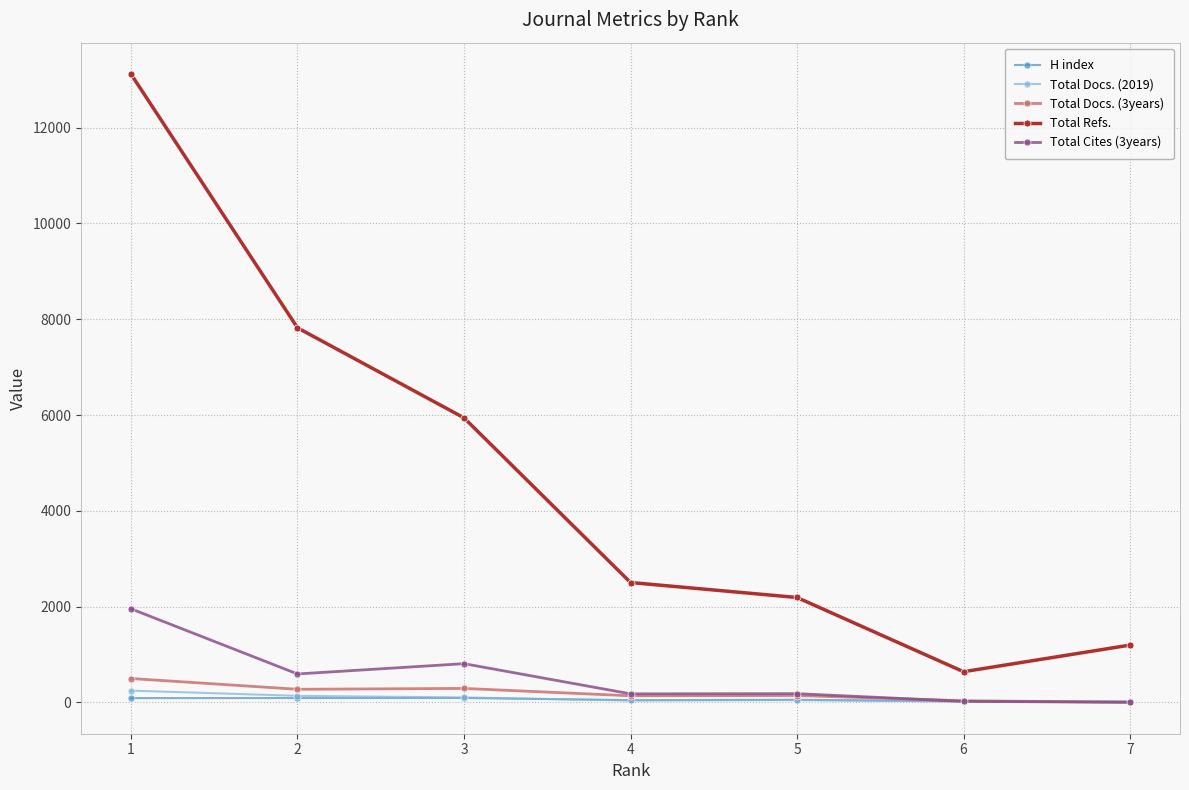

Which series has the widest spread of values?

Total Refs.